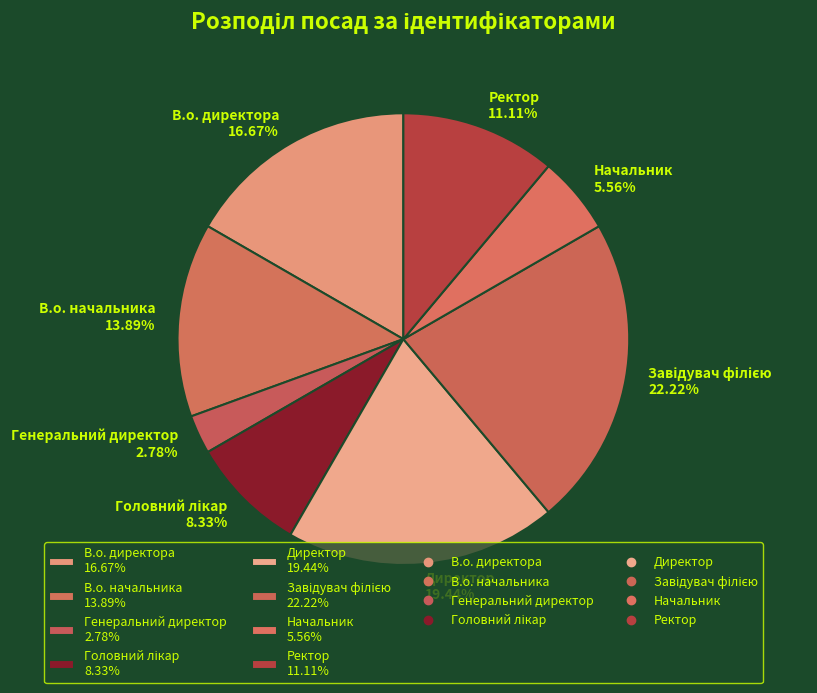

Does В.о. директора account for over 50% of the chart?

No